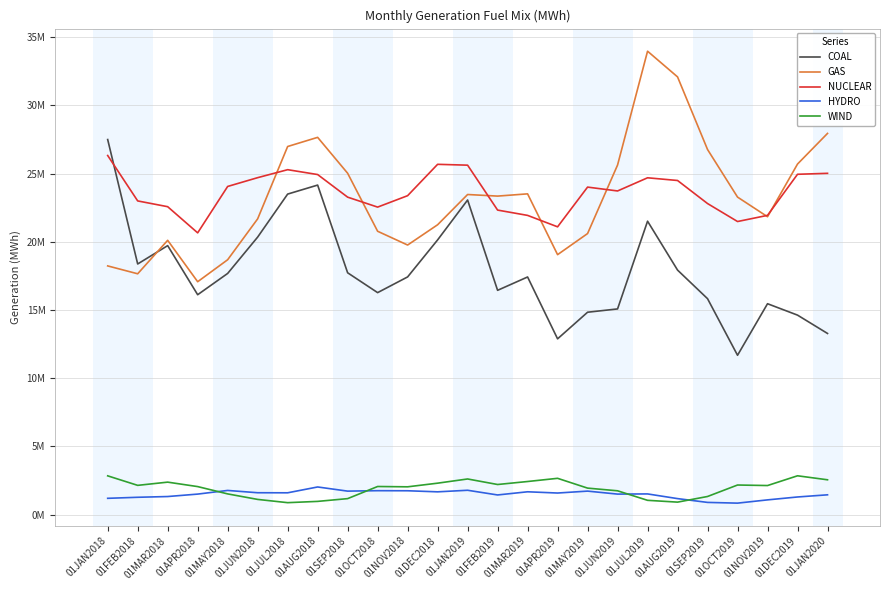

Reading left to right, transcribe all the data shown in this chart.

COAL: 01JAN2018=27499464.2	01FEB2018=18377439.7	01MAR2018=19722461.9	01APR2018=16123257.4	01MAY2018=17683496.7	01JUN2018=20347875.4	01JUL2018=23500882.2	01AUG2018=24161083.6	01SEP2018=17732107.7	01OCT2018=16276675.0	01NOV2018=17428028.4	01DEC2018=20141389.5	01JAN2019=23066657.0	01FEB2019=16445833.1	01MAR2019=17423912.7	01APR2019=12888946.7	01MAY2019=14839814.8	01JUN2019=15081917.9	01JUL2019=21513690.3	01AUG2019=17929364.9	01SEP2019=15832779.2	01OCT2019=11684379.8	01NOV2019=15463250.1	01DEC2019=14627602.0	01JAN2020=13283414.3
GAS: 01JAN2018=18235435.2	01FEB2018=17658108.4	01MAR2018=20111795.6	01APR2018=17076164.4	01MAY2018=18687991.9	01JUN2018=21685665.1	01JUL2018=26988980.0	01AUG2018=27660100.7	01SEP2018=25029233.8	01OCT2018=20775996.5	01NOV2018=19765607.5	01DEC2018=21252495.9	01JAN2019=23470282.1	01FEB2019=23353560.8	01MAR2019=23517985.9	01APR2019=19060524.5	01MAY2019=20607602.9	01JUN2019=25631711.3	01JUL2019=33976732.5	01AUG2019=32092070.0	01SEP2019=26768586.3	01OCT2019=23280593.6	01NOV2019=21840793.9	01DEC2019=25703508.7	01JAN2020=27949748.1
NUCLEAR: 01JAN2018=26328876.2	01FEB2018=22999912.4	01MAR2018=22576770.6	01APR2018=20658884.1	01MAY2018=24060531.8	01JUN2018=24704937.9	01JUL2018=25289842.8	01AUG2018=24933501.7	01SEP2018=23276466.6	01OCT2018=22546730.7	01NOV2018=23384058.6	01DEC2018=25683083.2	01JAN2019=25621047.6	01FEB2019=22328214.2	01MAR2019=21938997.1	01APR2019=21100368.0	01MAY2019=24012565.9	01JUN2019=23730381.5	01JUL2019=24695776.7	01AUG2019=24497528.3	01SEP2019=22807214.2	01OCT2019=21489501.2	01NOV2019=21941742.2	01DEC2019=24952957.4	01JAN2020=25023496.7
HYDRO: 01JAN2018=1197010.4	01FEB2018=1273053.7	01MAR2018=1327752.2	01APR2018=1506451.4	01MAY2018=1774722.0	01JUN2018=1606428.2	01JUL2018=1601271.1	01AUG2018=2029004.7	01SEP2018=1724083.7	01OCT2018=1756923.0	01NOV2018=1751167.2	01DEC2018=1672476.6	01JAN2019=1787311.3	01FEB2019=1443410.6	01MAR2019=1675788.4	01APR2019=1584642.4	01MAY2019=1725341.3	01JUN2019=1506290.9	01JUL2019=1519095.1	01AUG2019=1175560.7	01SEP2019=897161.6	01OCT2019=844023.1	01NOV2019=1082672.2	01DEC2019=1295334.0	01JAN2020=1453545.8
WIND: 01JAN2018=2844877.7	01FEB2018=2147335.2	01MAR2018=2383172.5	01APR2018=2056648.8	01MAY2018=1520875.1	01JUN2018=1116668.8	01JUL2018=878431.2	01AUG2018=971911.7	01SEP2018=1174771.7	01OCT2018=2063360.9	01NOV2018=2040198.4	01DEC2018=2307441.7	01JAN2019=2615368.8	01FEB2019=2209837.8	01MAR2019=2429181.3	01APR2019=2663102.3	01MAY2019=1945113.9	01JUN2019=1747969.7	01JUL2019=1050184.7	01AUG2019=917529.6	01SEP2019=1331131.5	01OCT2019=2172276.2	01NOV2019=2133690.0	01DEC2019=2848445.9	01JAN2020=2555578.4